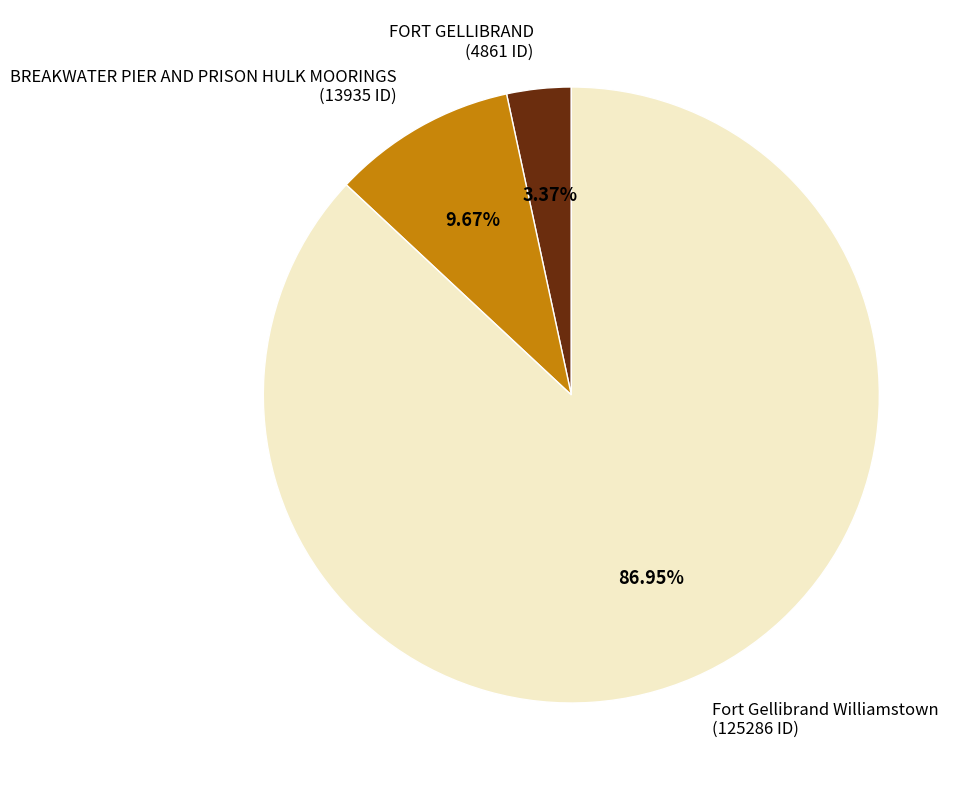

Does any single category account for the majority?

Yes